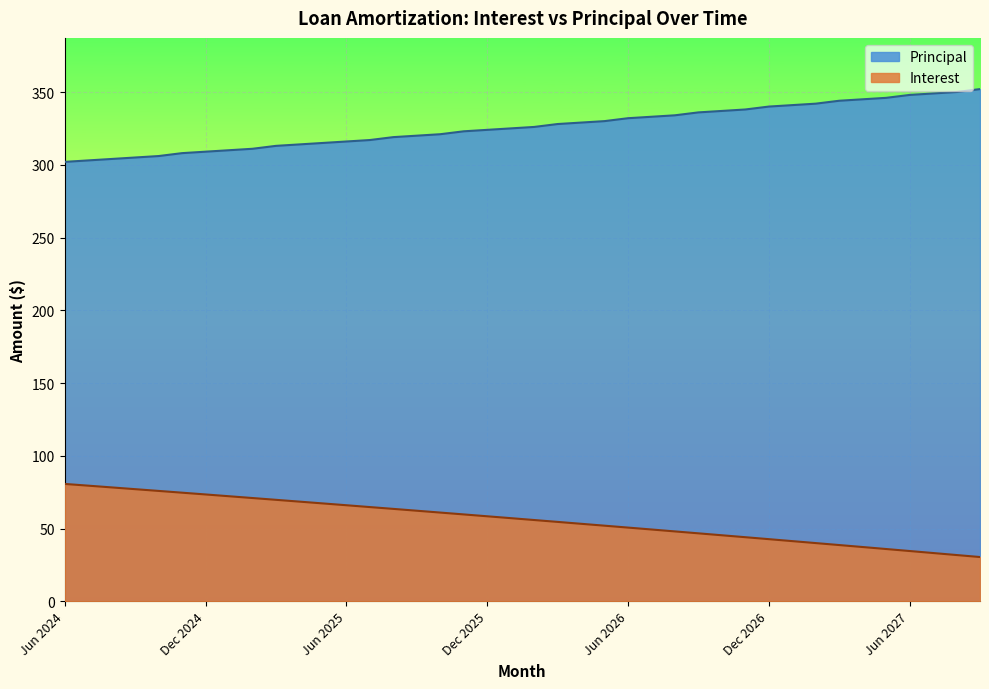

True or false: Principal and Interest cross at least once.

False